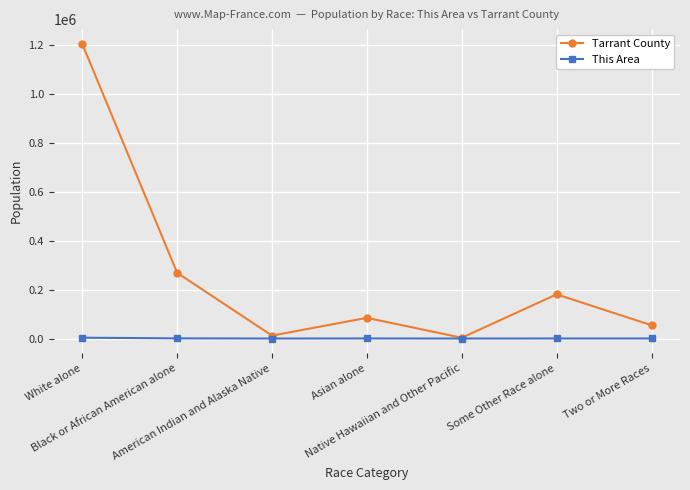

What is the maximum value for Tarrant County?

1205530